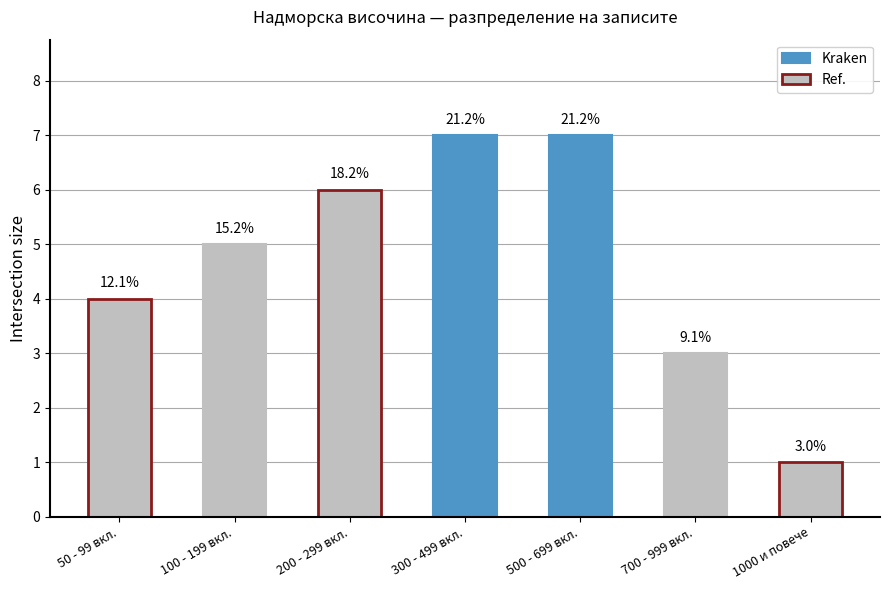

At which label does the data first exceed 5?

200 - 299 вкл.